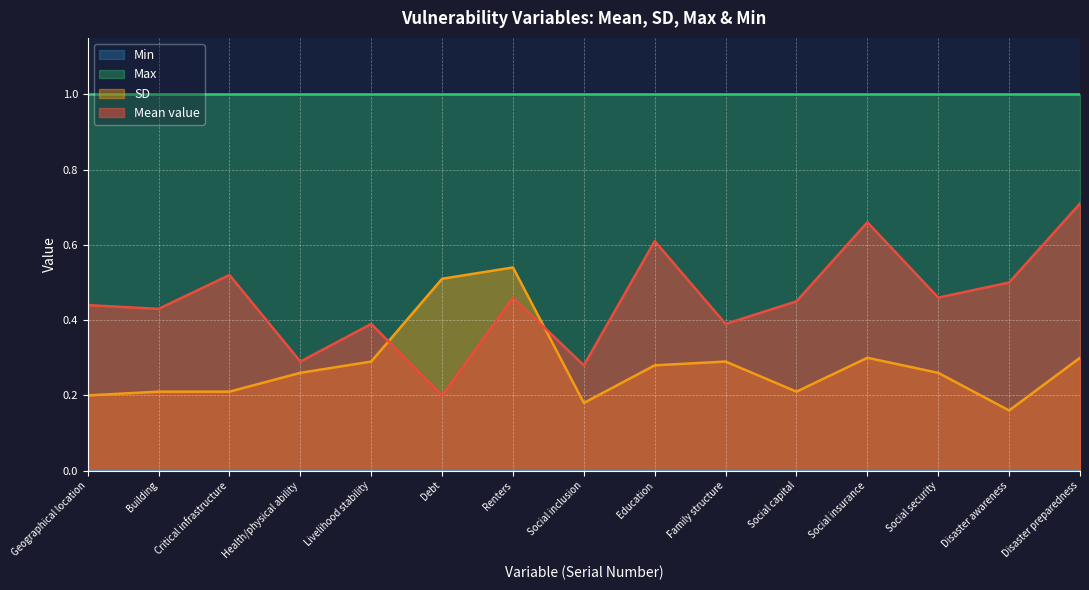

What is the minimum value shown in the chart?

0.0